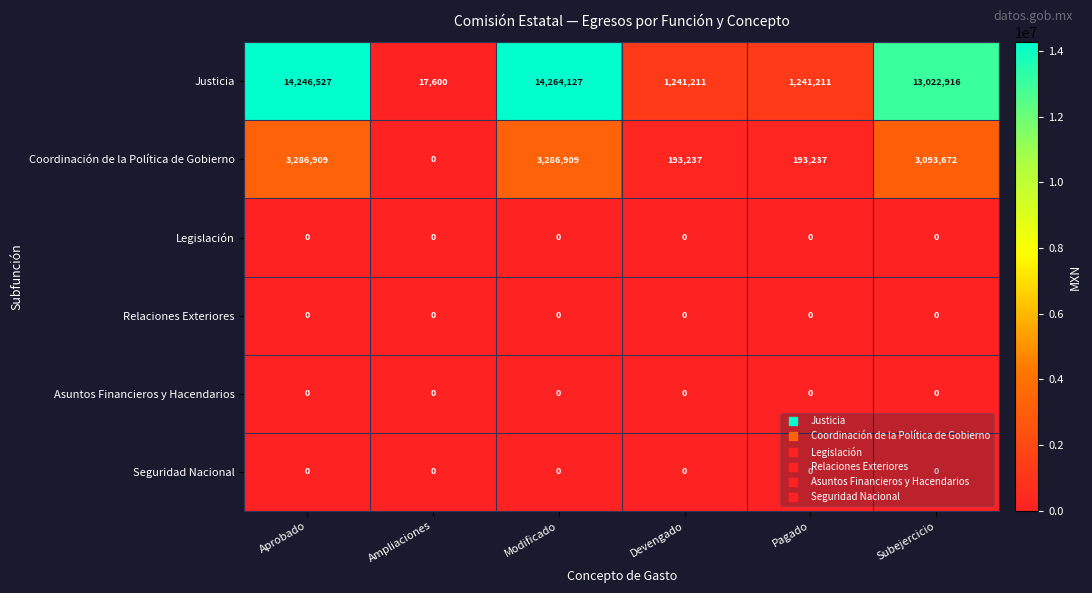

Which series has the largest range (max minus min)?

Justicia